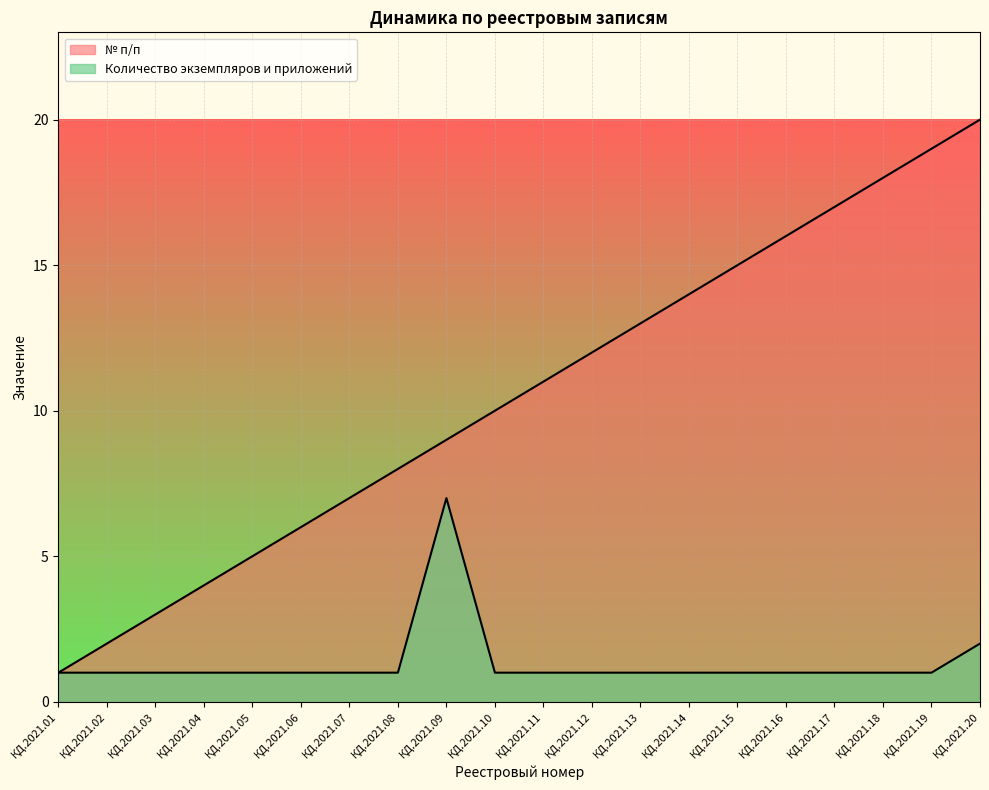

Is it true that № п/п equals 18 at КД.2021.18?

True